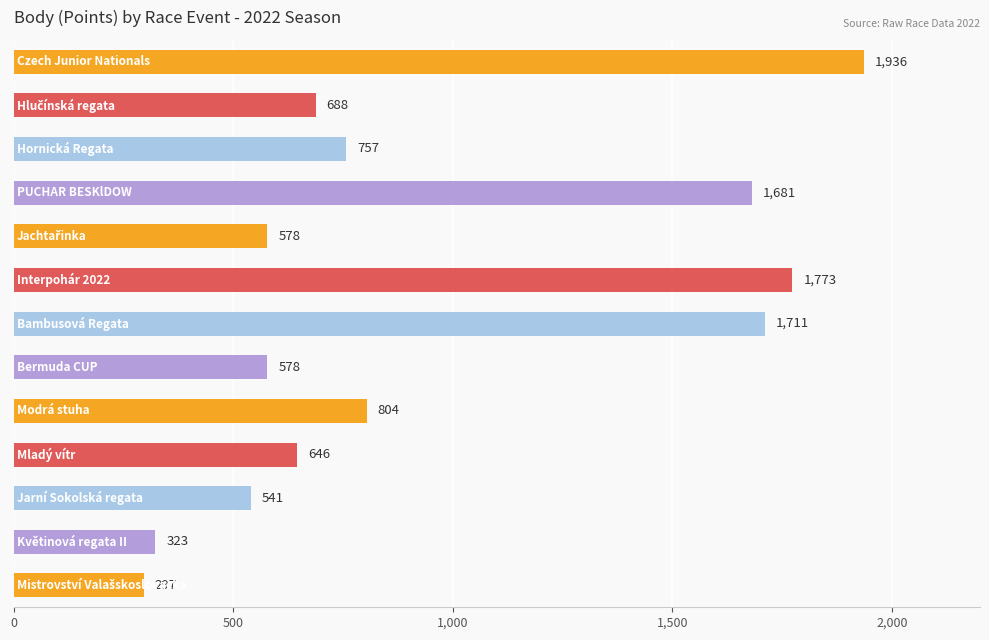

How many series are shown in this chart?

1